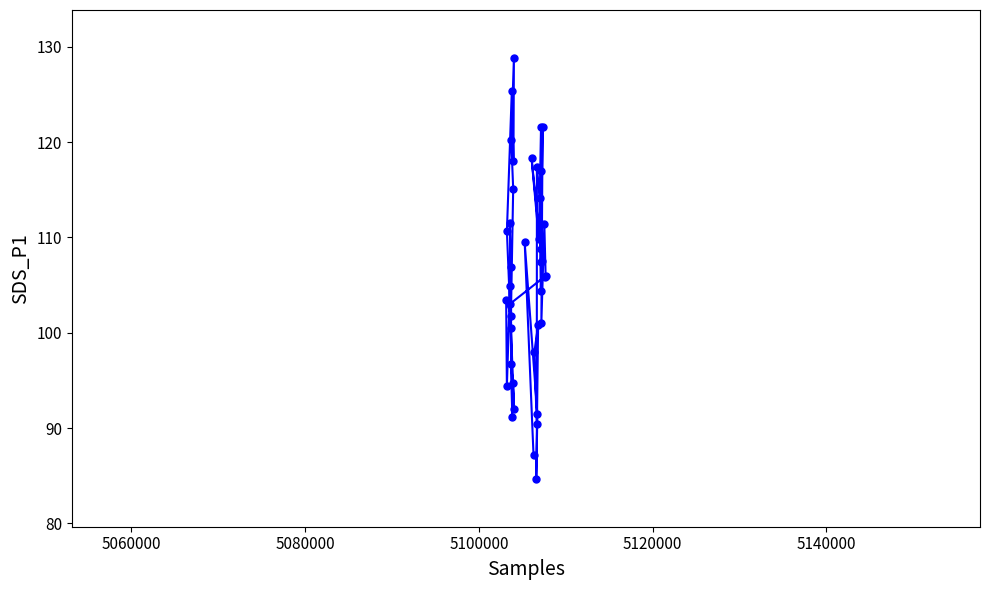

Reading right to left, list all the values displayed in this chart.

87.1	109.5	91.5	84.7	100.8	98.0	90.4	117.4	114.1	104.3	107.5	118.3	109.8	121.6	108.8	117.0	107.4	121.6	101.0	111.4	106.0	105.9	103.0	106.8	94.4	103.5	101.8	104.9	111.5	91.2	100.5	115.1	120.2	128.8	118.0	125.4	110.6	92.0	94.7	96.7